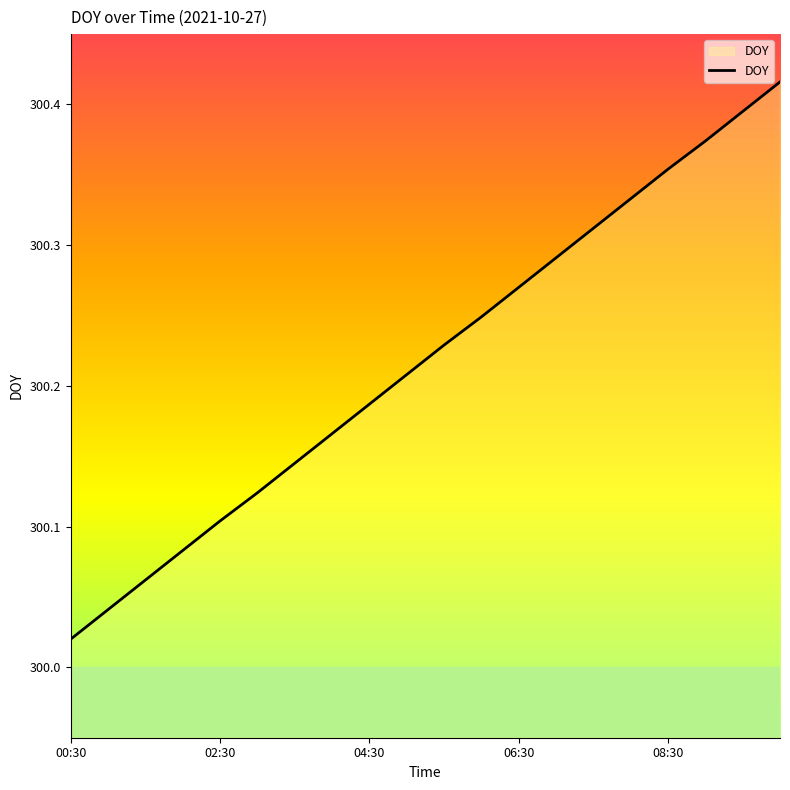

At which label is the value closest to 300?

00:30